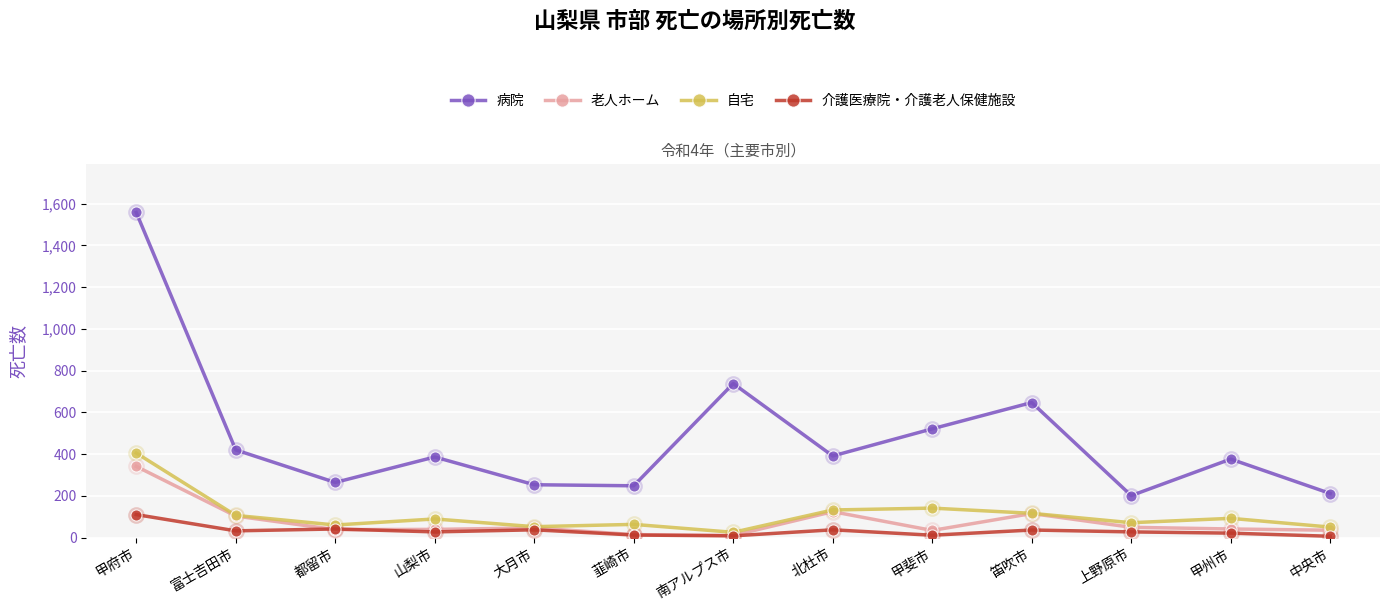

At which label is 病院 closest to 879?

南アルプス市